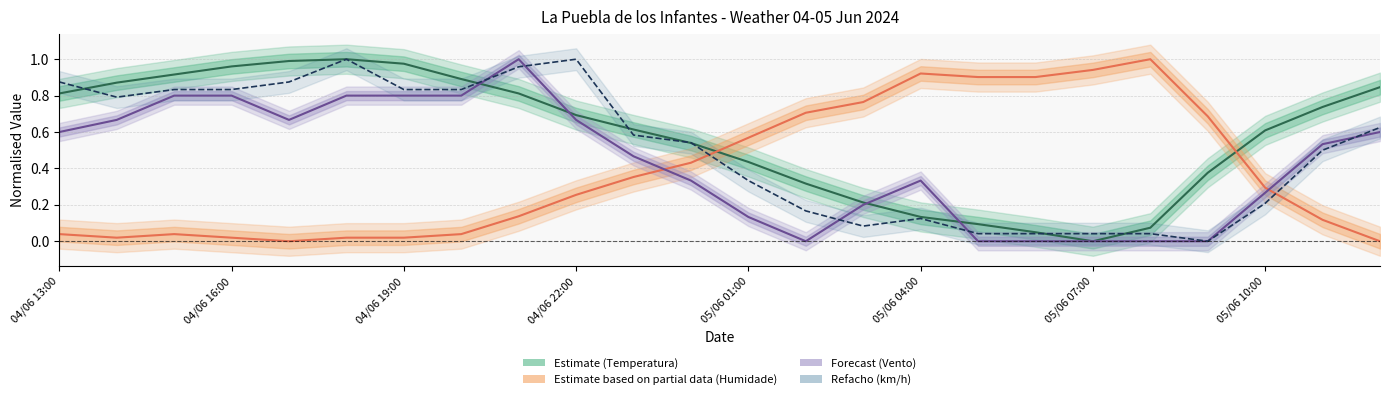

The value of Temperatura (ºC) at 04/06 13:00 is 0.3. True or false?

False